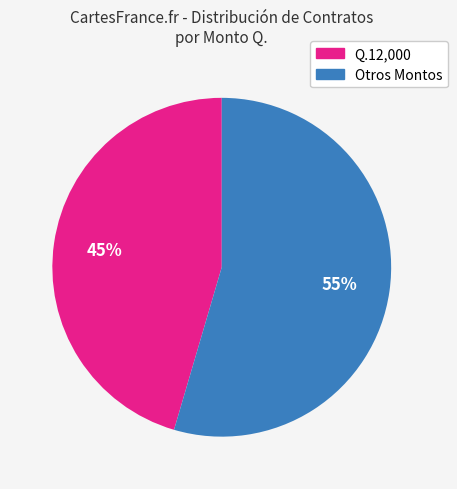

Is there a majority slice in this chart?

Yes